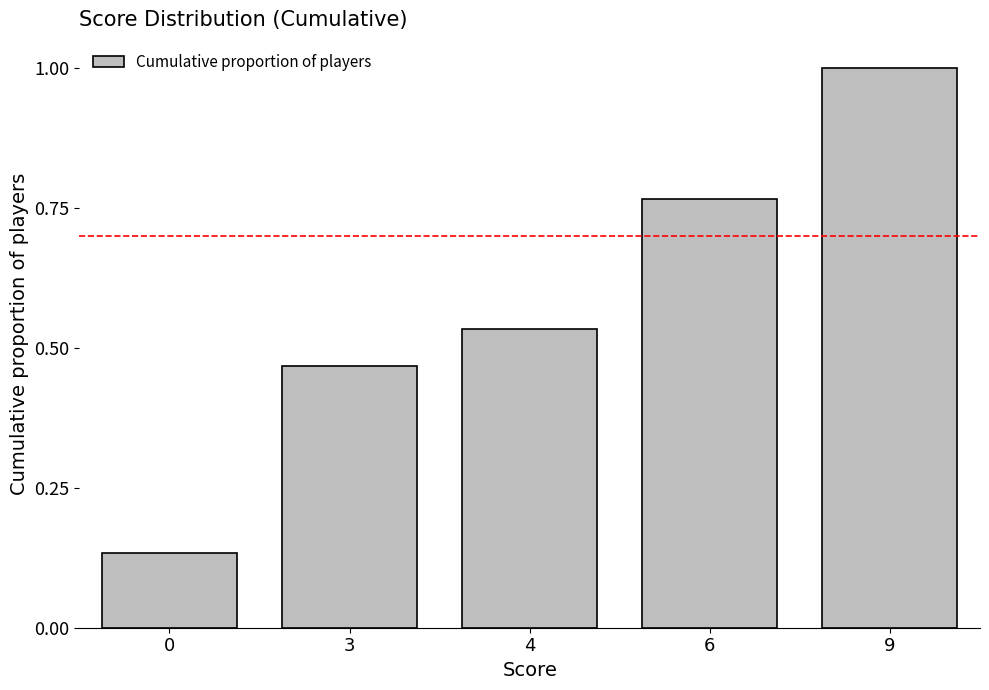

What is the average value?

0.6